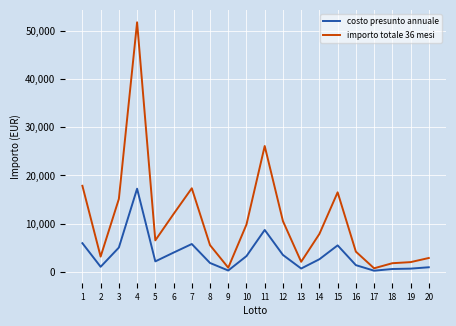

Rank the series at 5 from lowest to highest value.

costo presunto annuale, importo totale 36 mesi